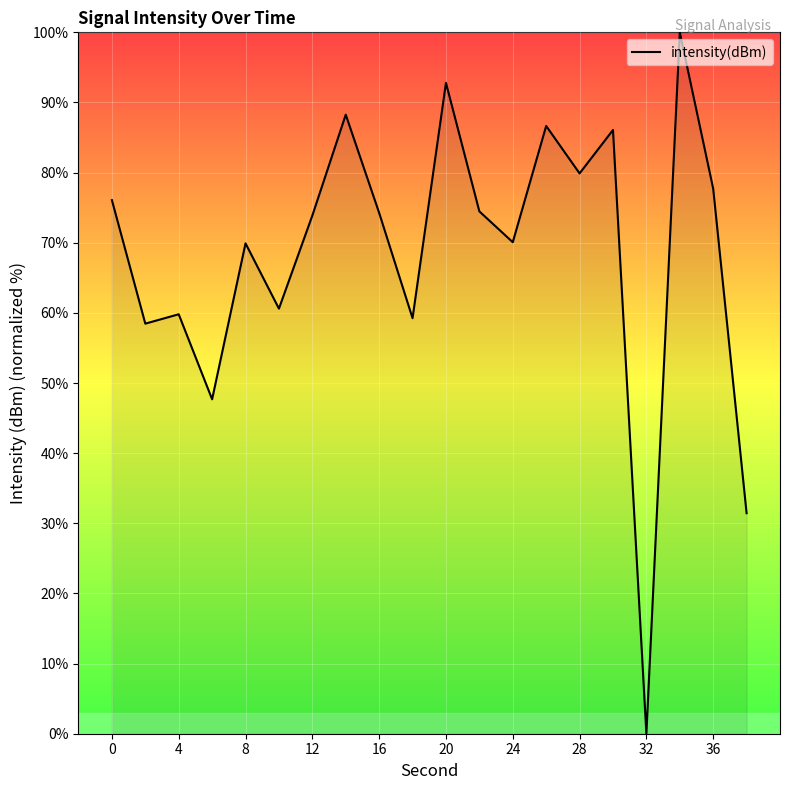

What is the difference between the maximum and minimum values?

100.0